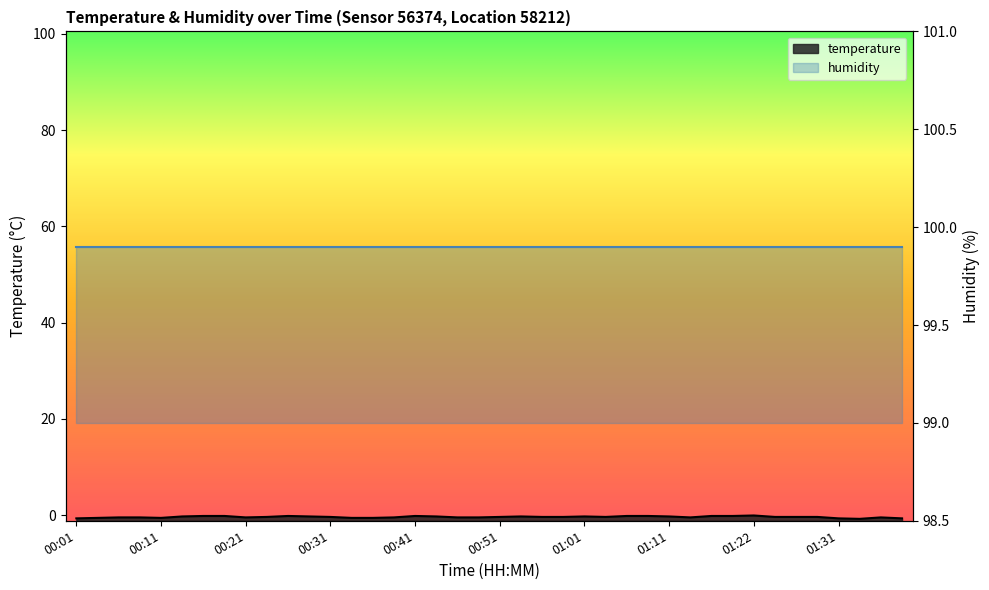

Rank the categories by value from highest to lowest.

01:22, 00:16, 00:19, 00:26, 00:41, 01:06, 01:08, 01:16, 01:19, 00:14, 00:28, 00:43, 00:53, 01:01, 01:11, 00:24, 00:31, 00:51, 00:56, 00:58, 01:03, 01:24, 01:26, 01:29, 00:06, 00:09, 00:21, 00:38, 00:46, 00:48, 01:13, 01:36, 00:04, 00:11, 00:33, 00:36, 00:01, 01:31, 01:39, 01:34